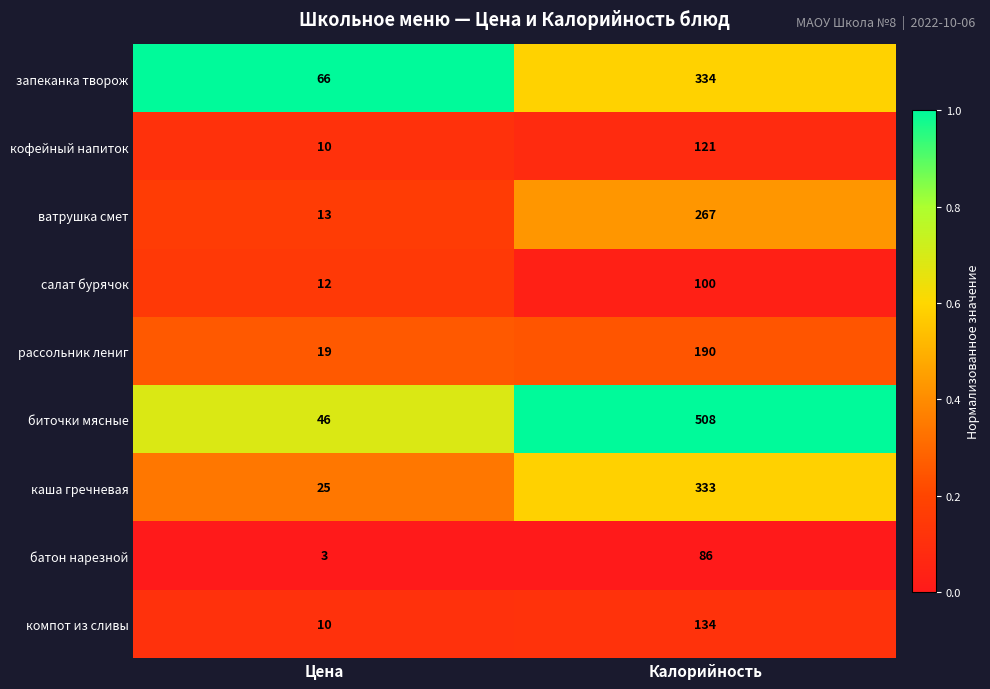

Reading left to right, transcribe all the data shown in this chart.

запеканка творож: 66	334
кофейный напиток: 10	121
ватрушка смет: 13	267
салат бурячок: 12	100
рассольник лениг: 19	190
биточки мясные: 46	508
каша гречневая: 25	333
батон нарезной: 3	86
компот из сливы: 10	134